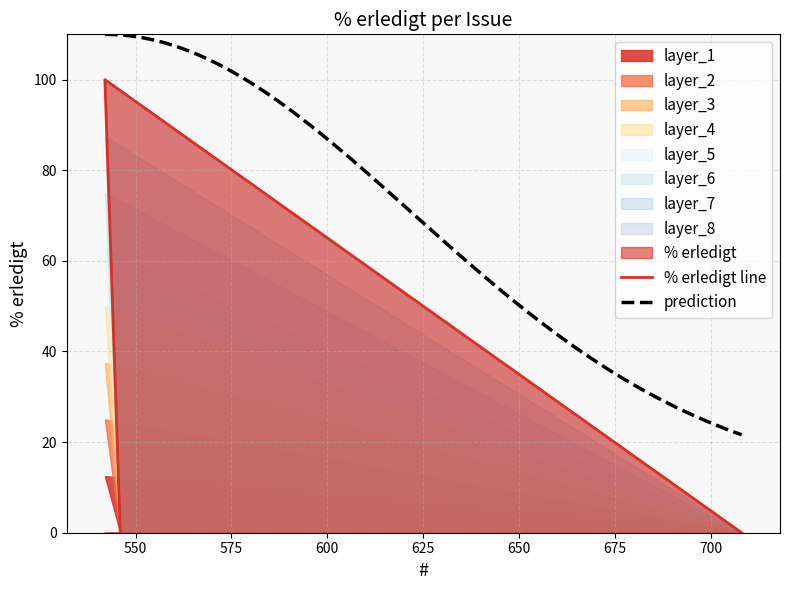

How many categories are shown in the chart?

3